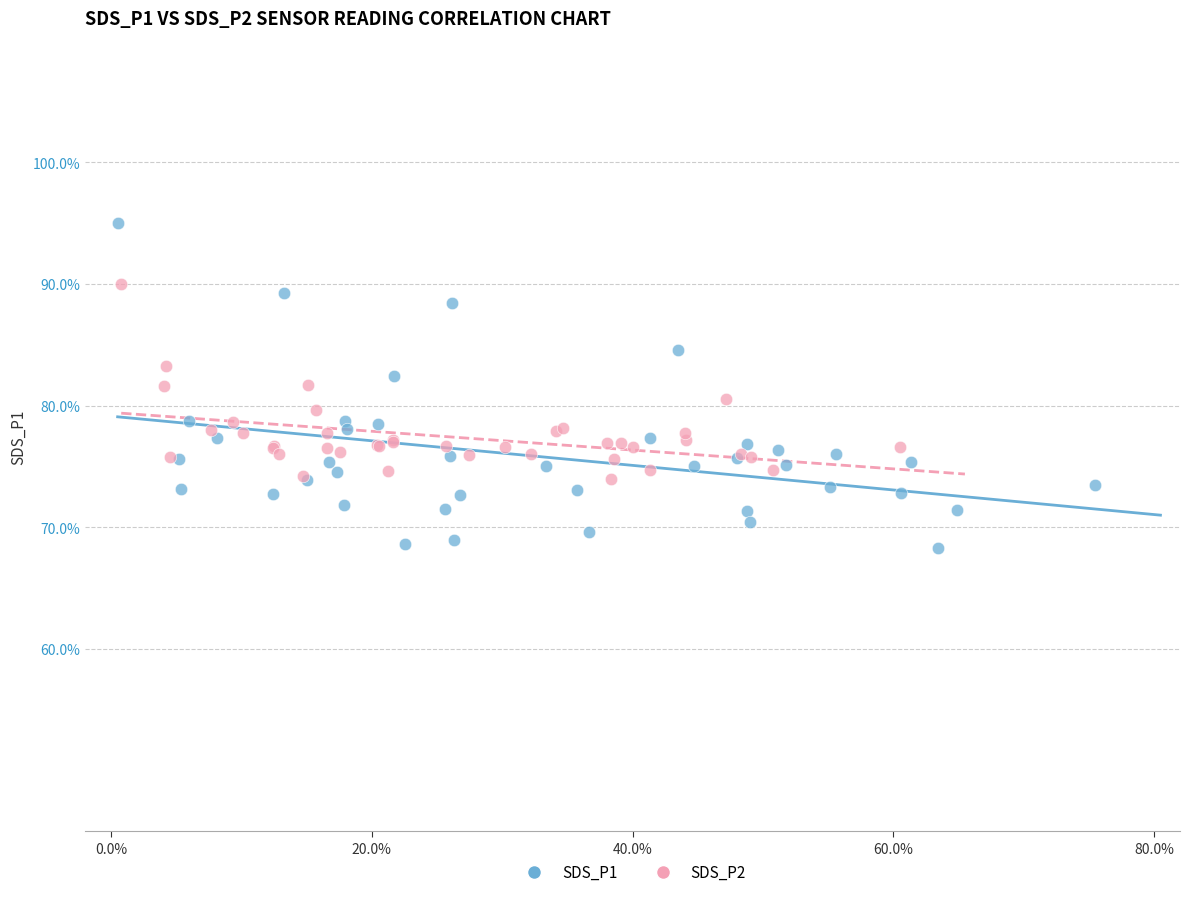

Which series reaches the minimum Y coordinate?

SDS_P1